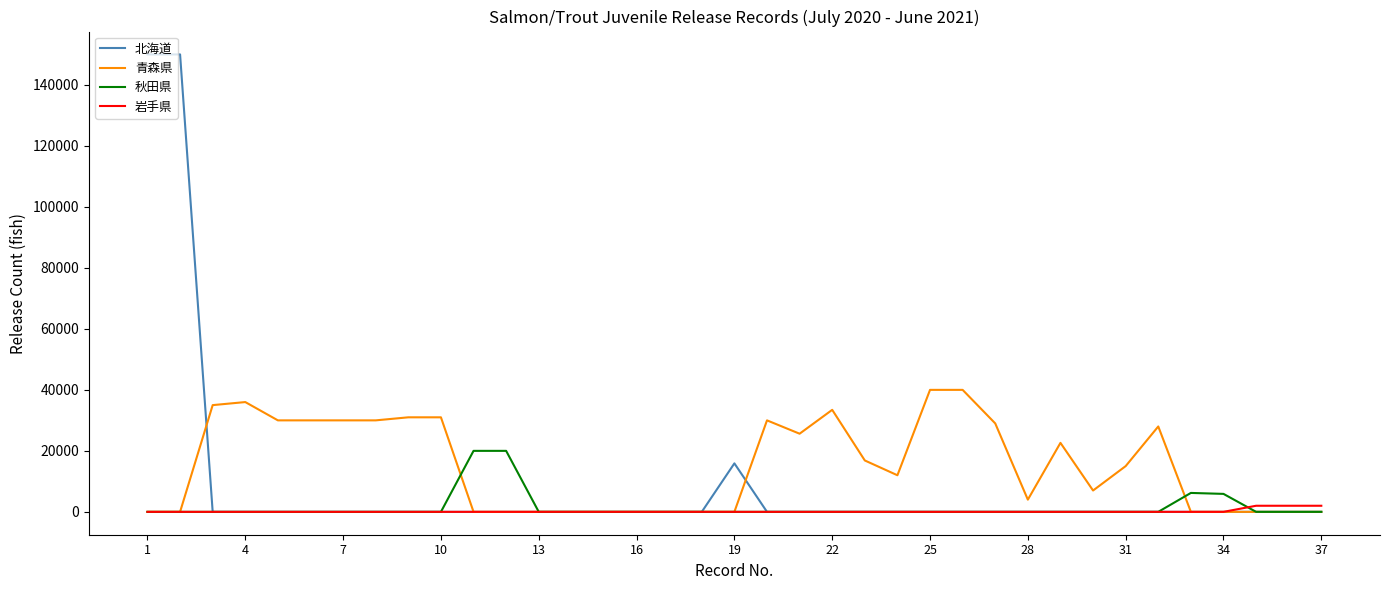

Which series has the largest total across all categories?

青森県